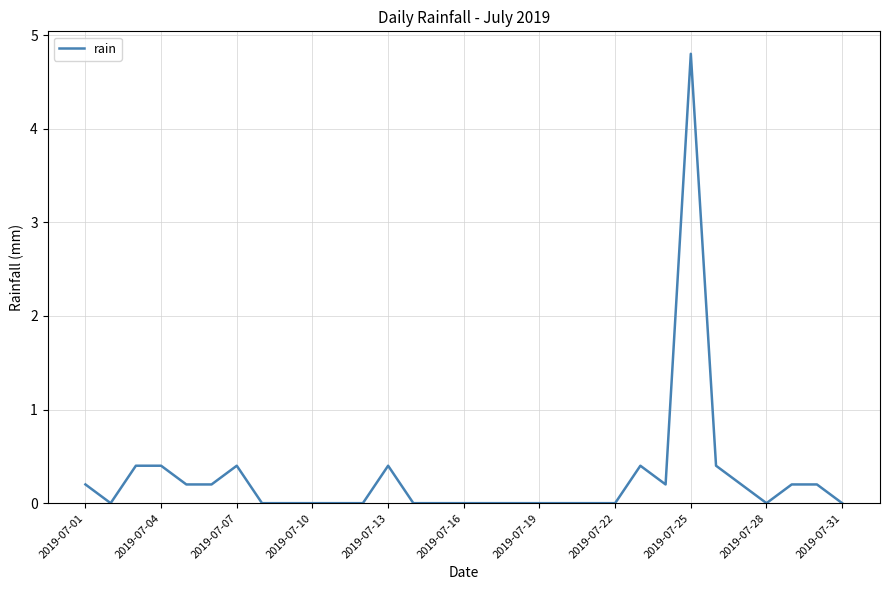

What is the greatest value displayed?

4.8